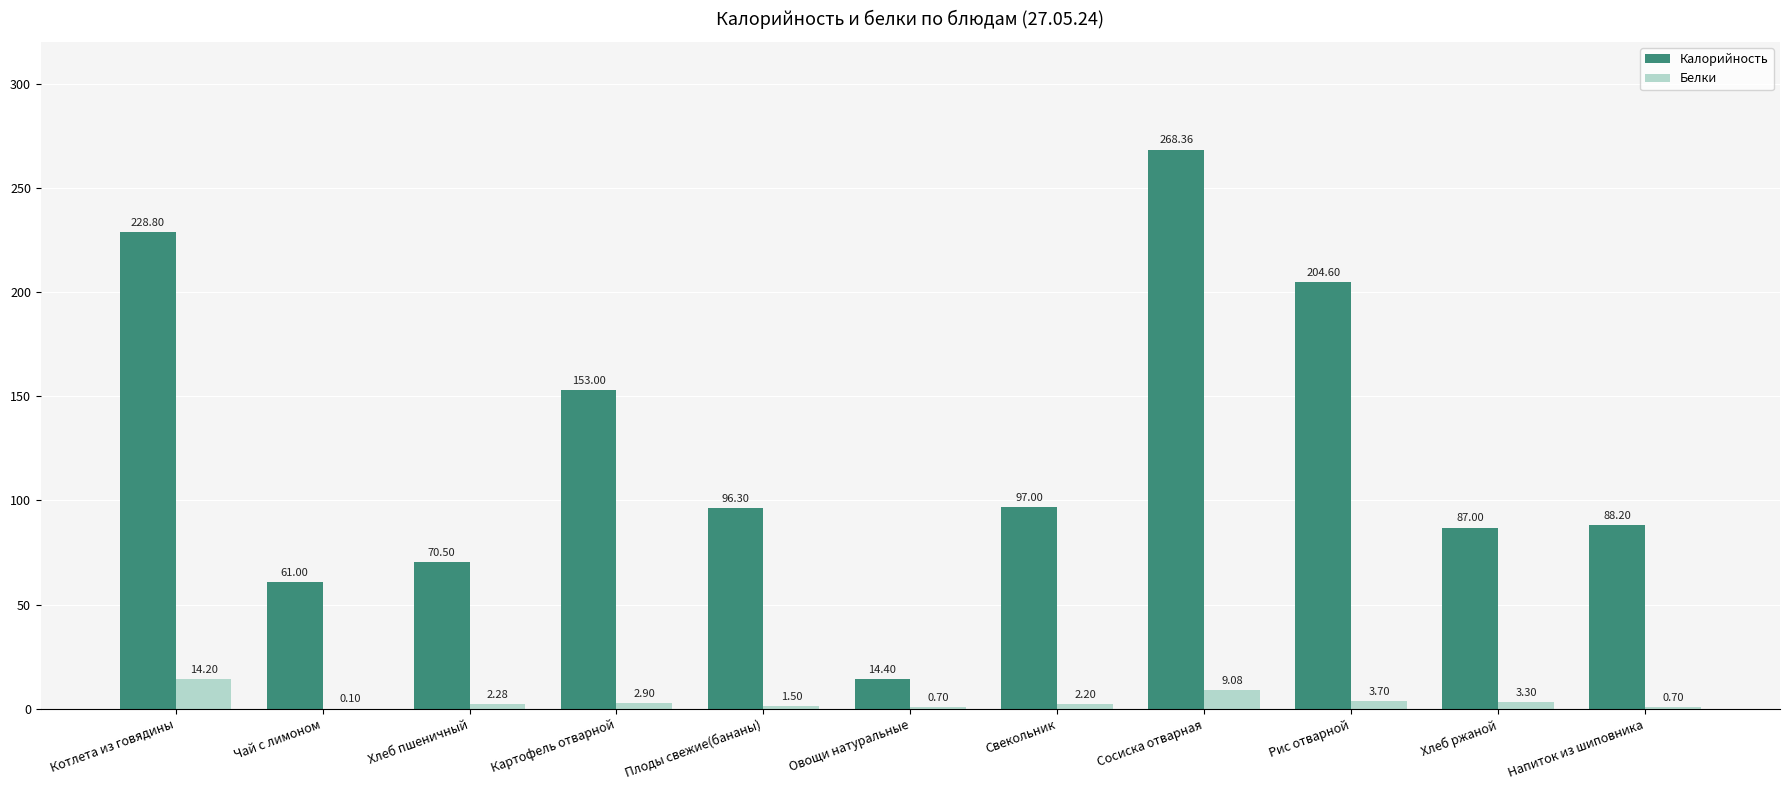

What is the sum of all Калорийность values?

1369.2